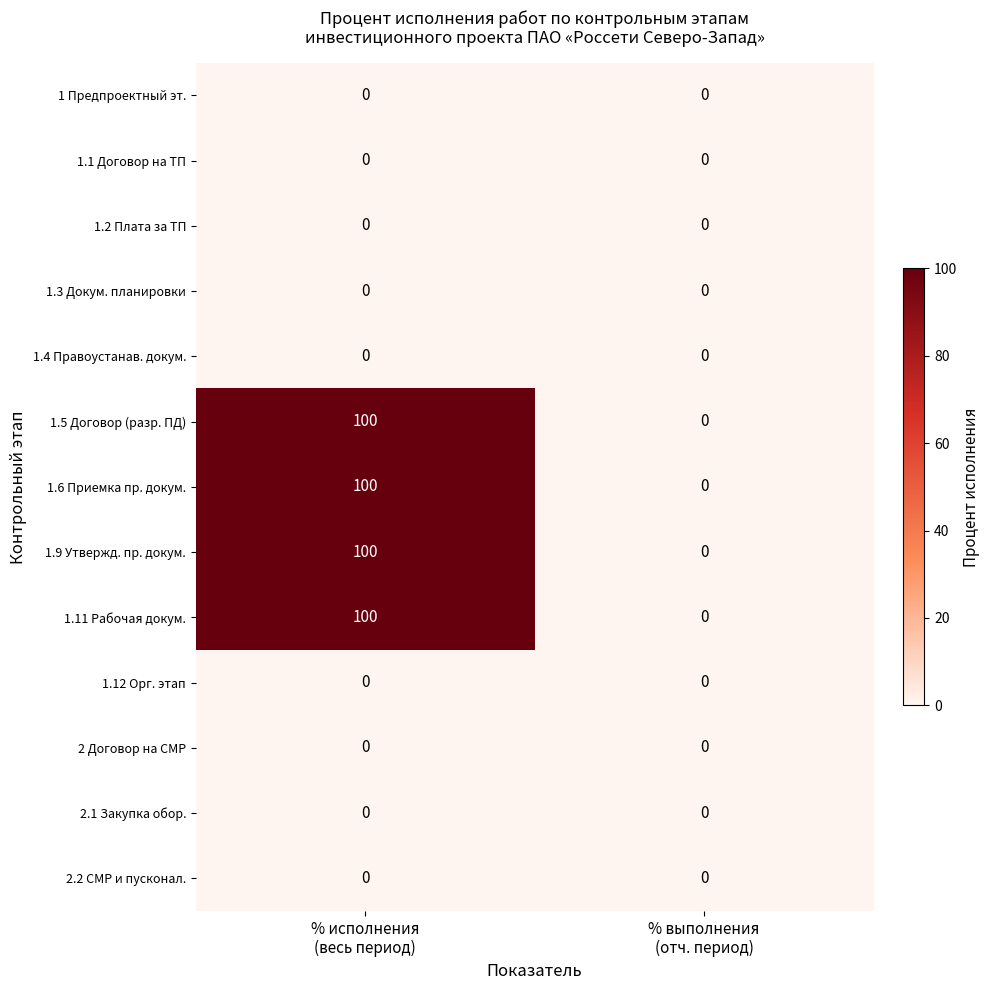

What is the average value of the 1.5 Договор (разр. ПД) series?

50